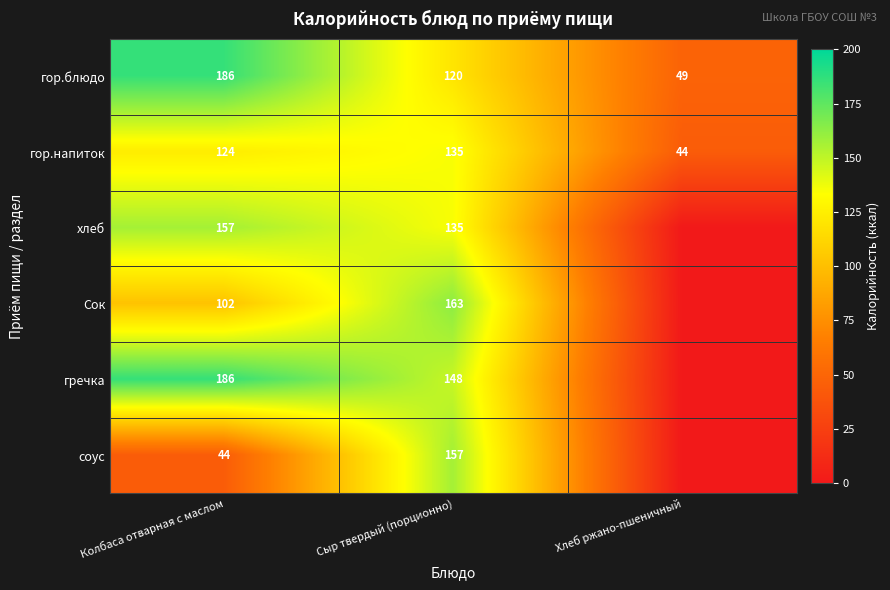

What is the spread (max minus min) of values at Колбаса отварная с маслом?

142